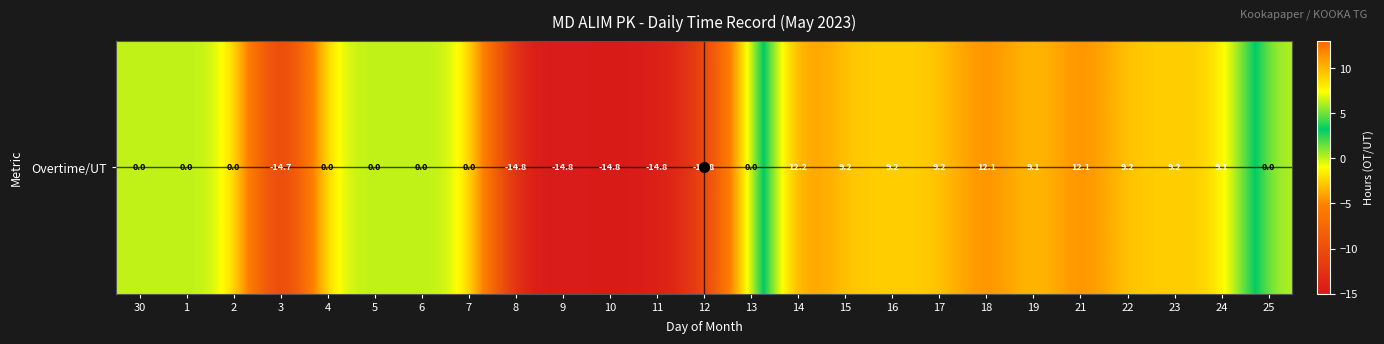

How many positive values are there?

10